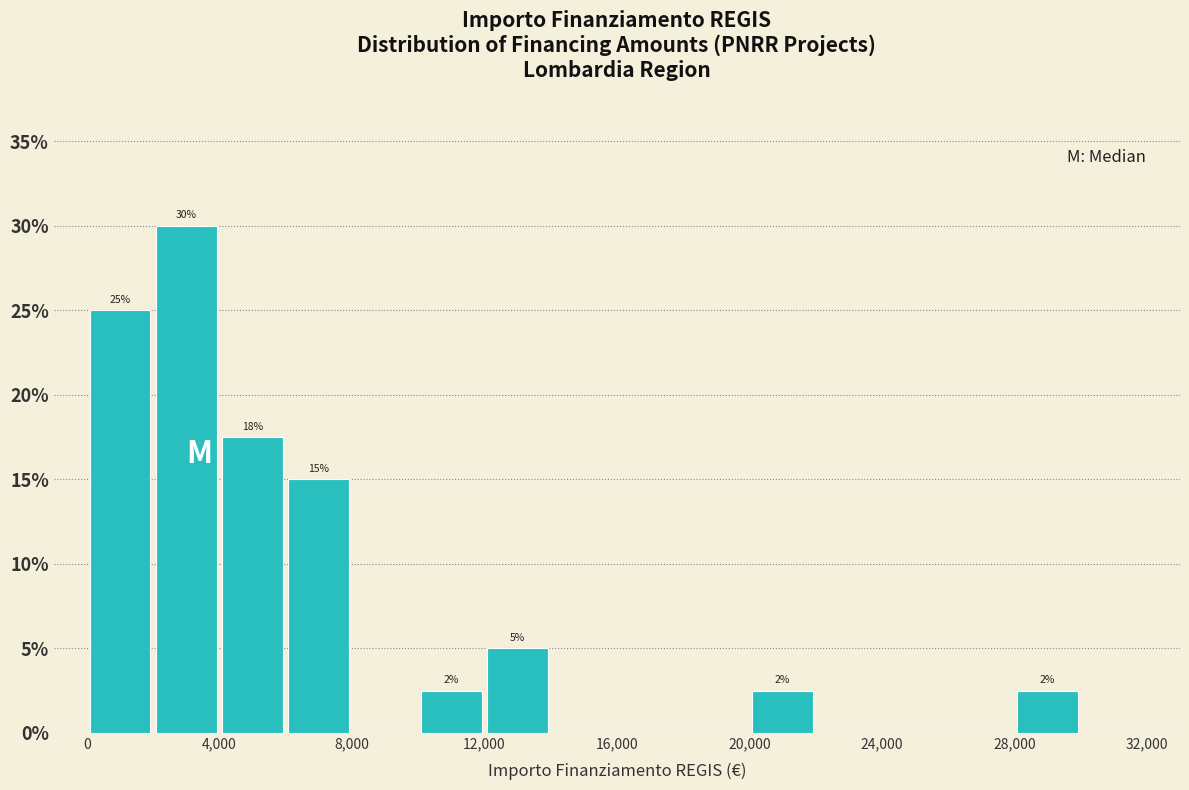

Over which range of the x-axis is the bar tallest?

2000 to 4000